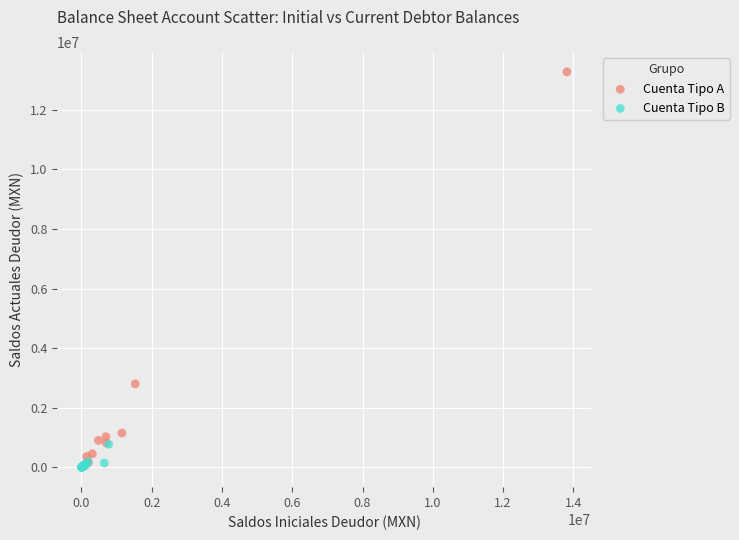

Which series has the widest spread of Y values?

Cuenta Tipo A